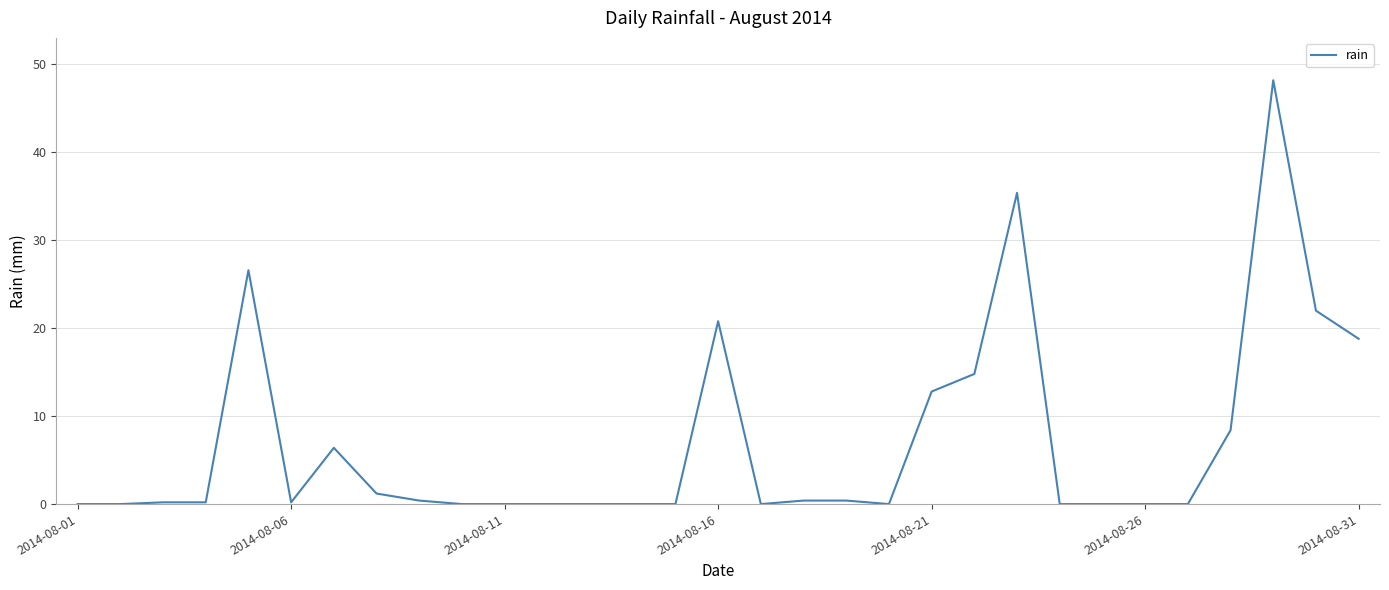

What is the difference between the maximum and minimum values?

48.2